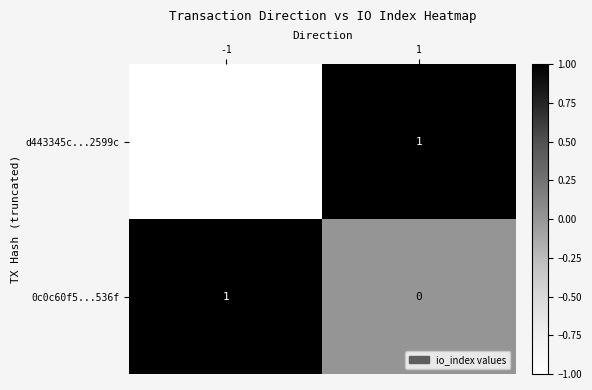

At which label is d443345c...2599c closest to 0?

-1